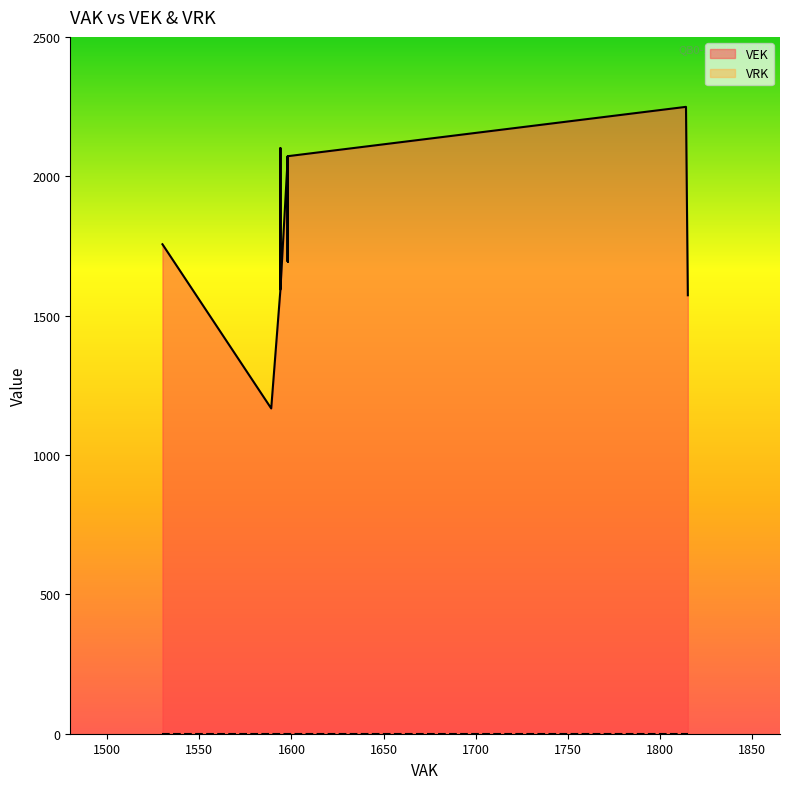

What is the label of the 25th point from the left?

1594